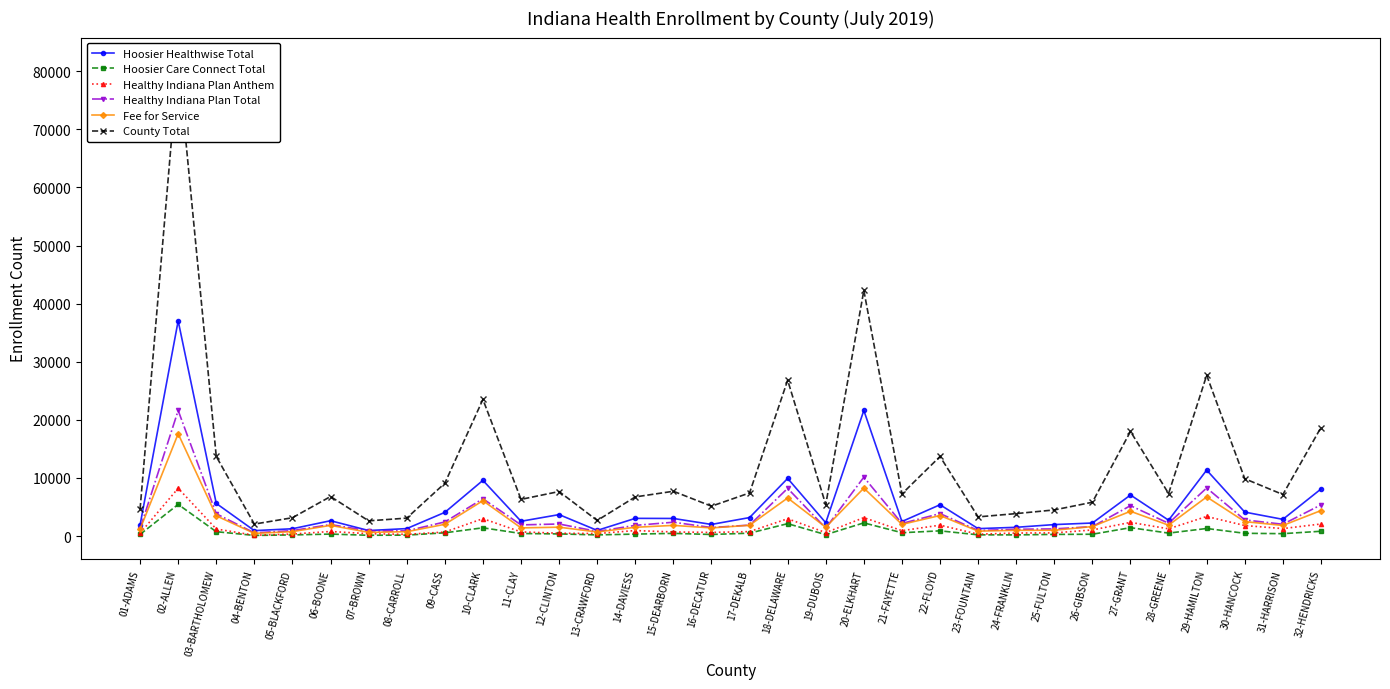

Rank the series at 14-DAVIESS from lowest to highest value.

Hoosier Care Connect Total, Healthy Indiana Plan Anthem, Fee for Service, Healthy Indiana Plan Total, Hoosier Healthwise Total, County Total